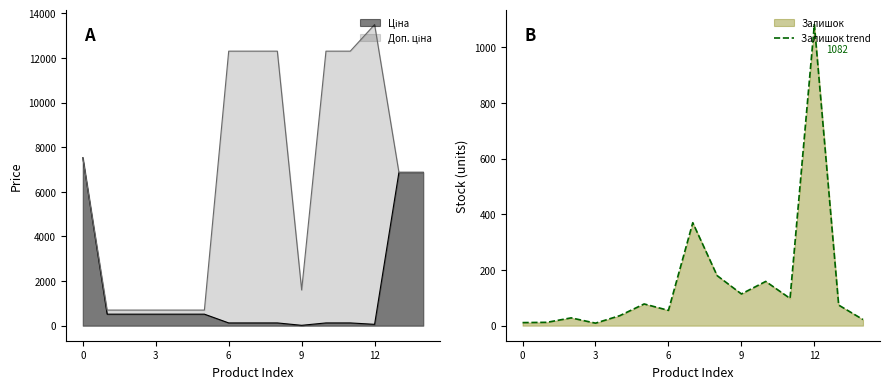

Where does the data first go above 74?

5